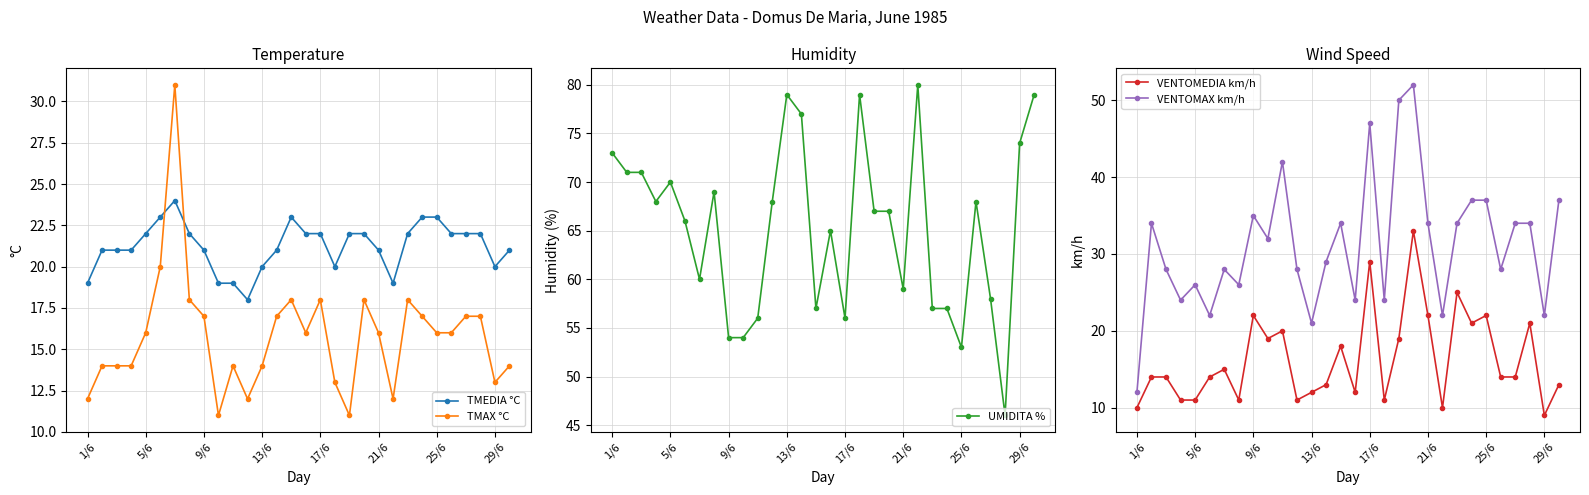

True or false: TMAX °C and TMEDIA °C intersect in this chart.

True